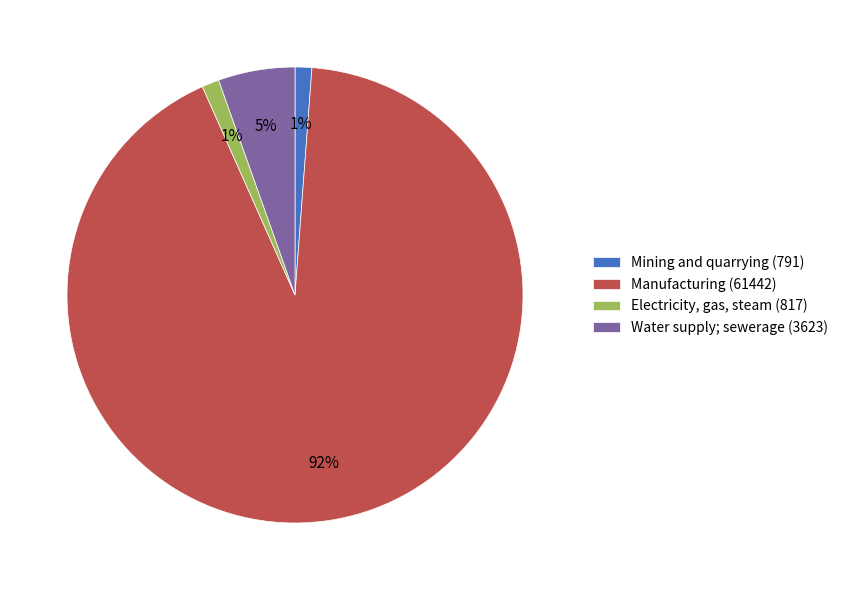

How many segments does this pie chart have?

4